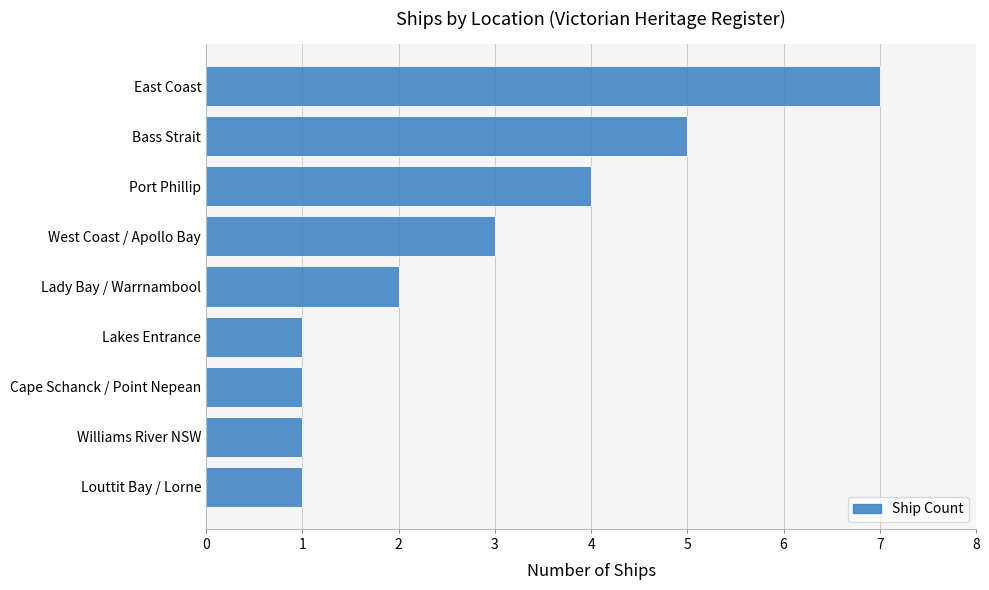

What is the difference between the maximum and minimum values?

6